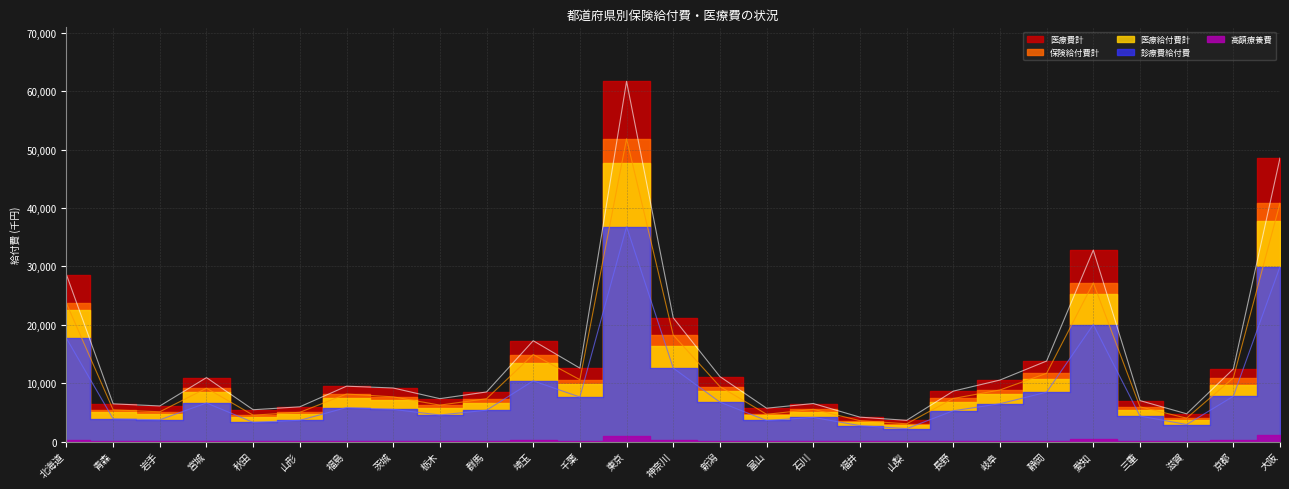

What is the difference between the 保険給付費計 values at 茨城 and 福井?

4079.9